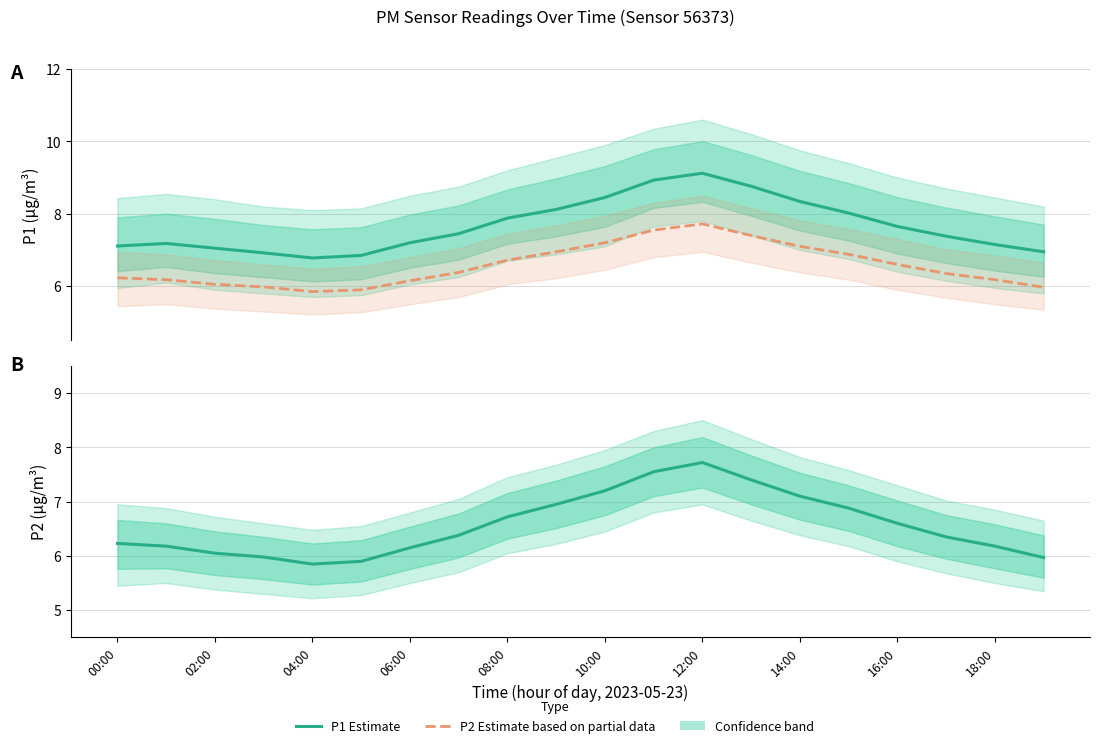

List the series in order of their peak value, lowest first.

P2 (Estimate based on partial data), P2 (Estimate), P1 (Estimate)